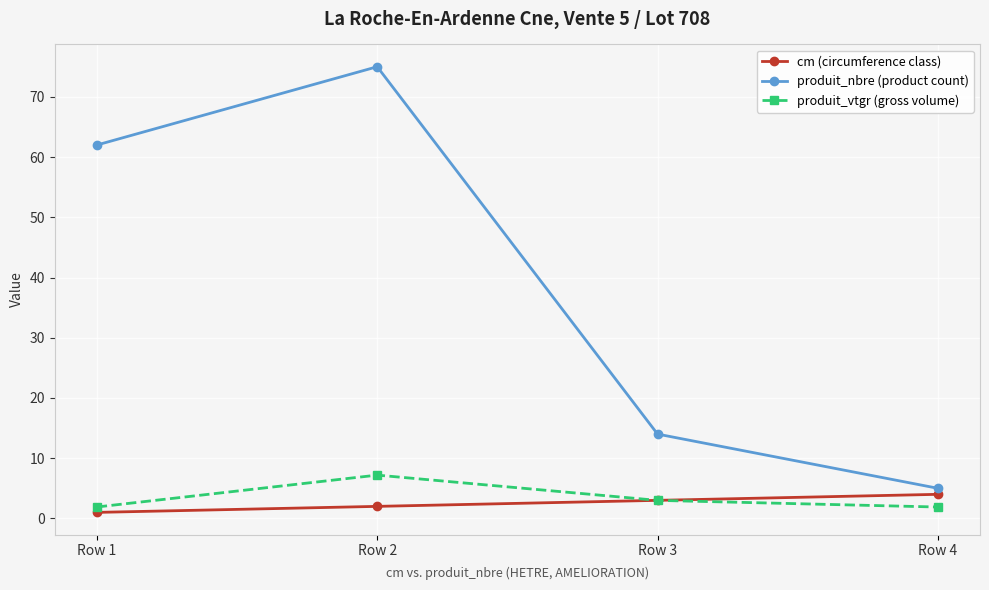

Reading left to right, transcribe all the data shown in this chart.

cm (circumference class): Row 1=1.0	Row 2=2.0	Row 3=3.0	Row 4=4.0
produit_nbre (product count): Row 1=62.0	Row 2=75.0	Row 3=14.0	Row 4=5.0
produit_vtgr (gross volume): Row 1=1.9	Row 2=7.2	Row 3=3.0	Row 4=1.9